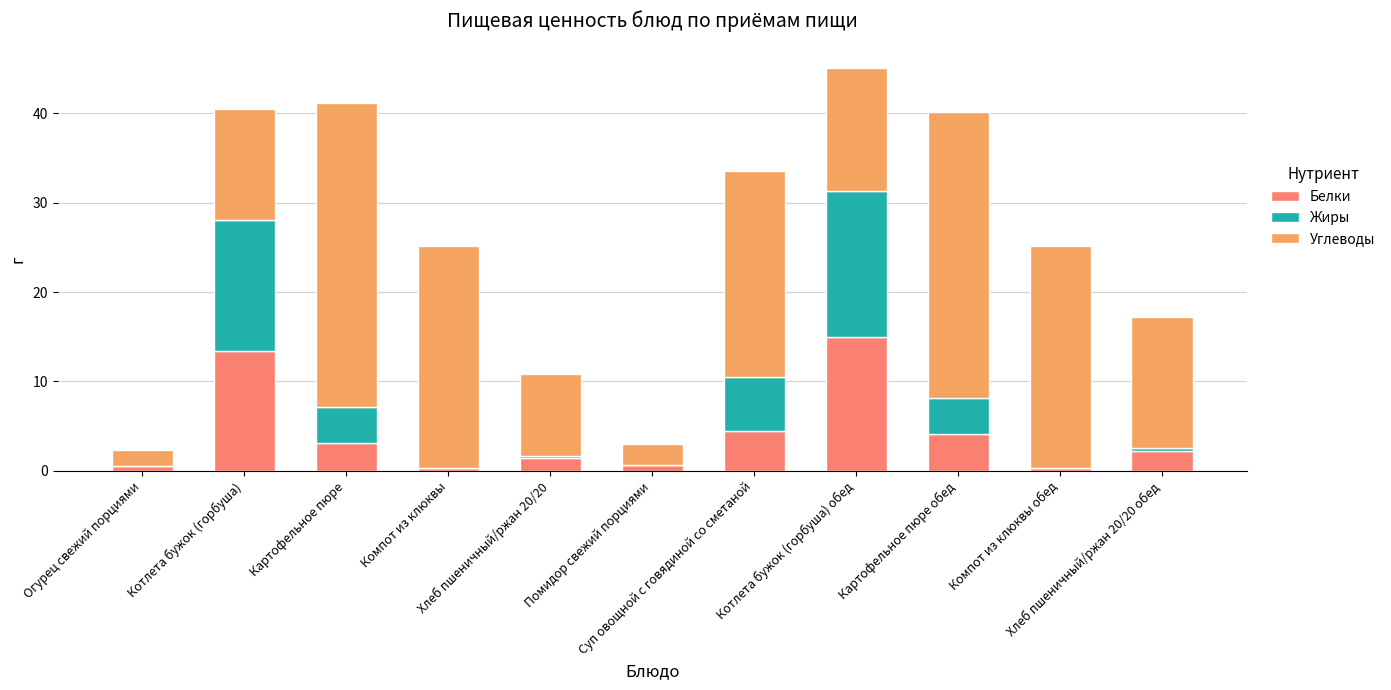

How many values in the Белки series exceed 2?

6